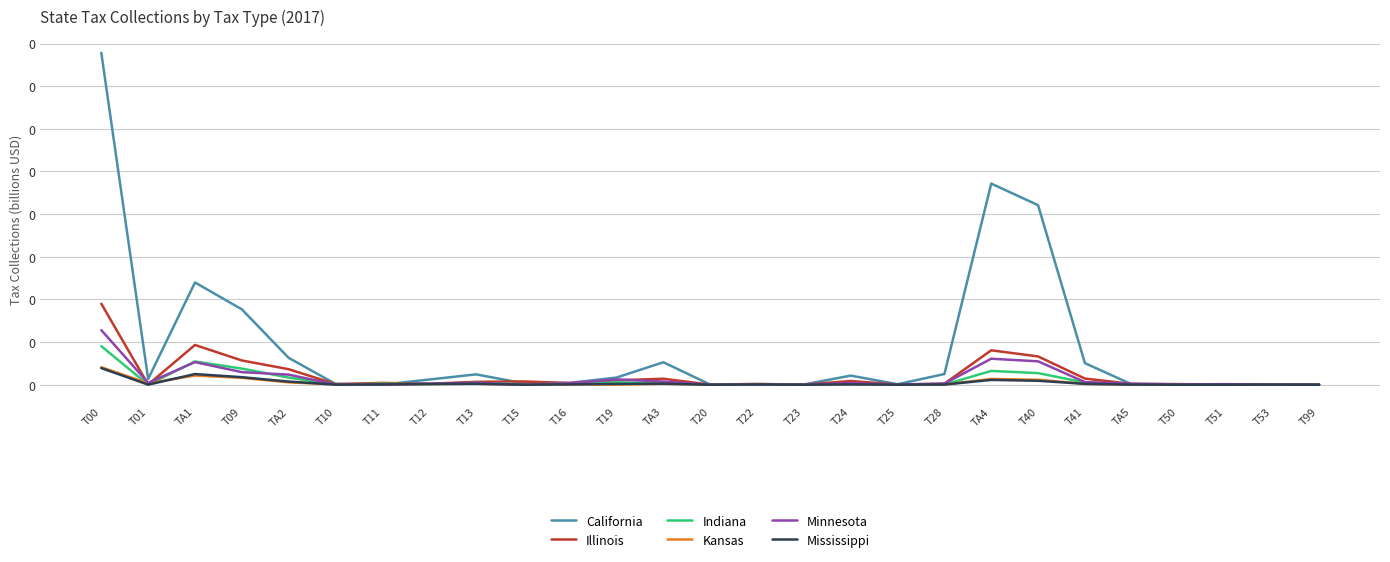

Does the chart display data point markers on the line(s)?

No